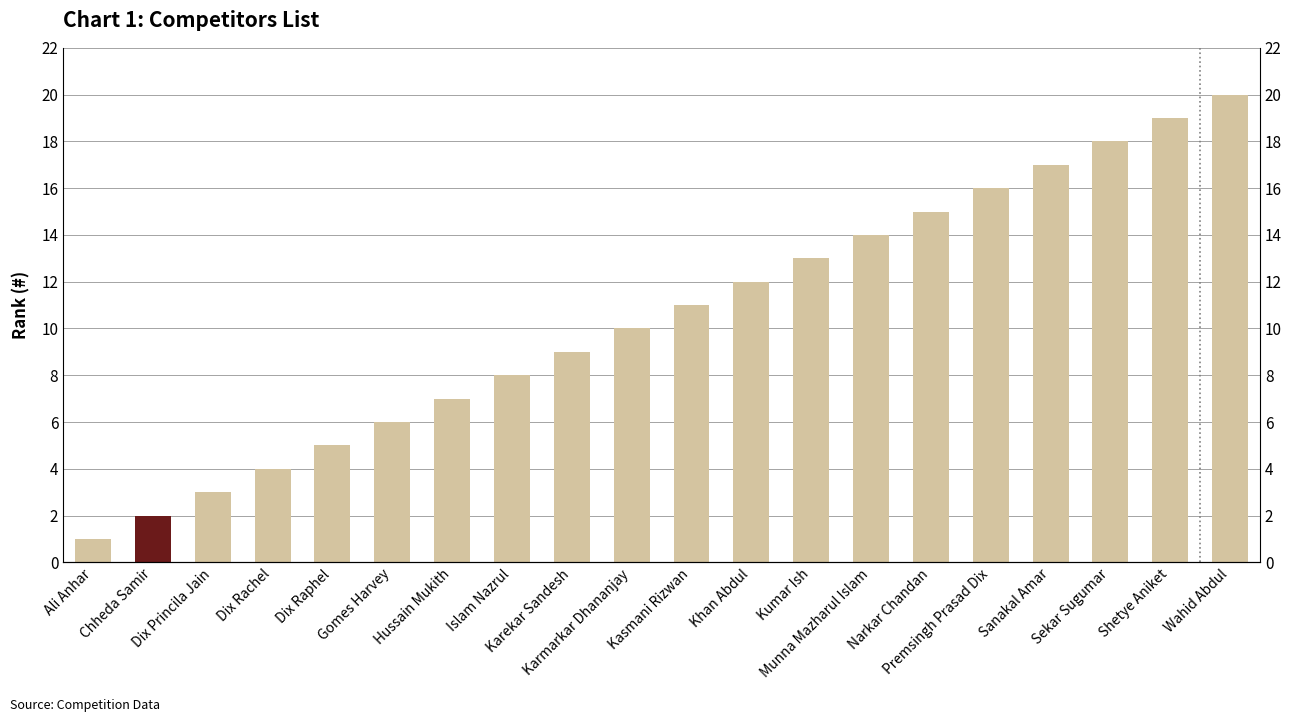

Reading right to left, transcribe all the data shown in this chart.

20	19	18	17	16	15	14	13	12	11	10	9	8	7	6	5	4	3	2	1